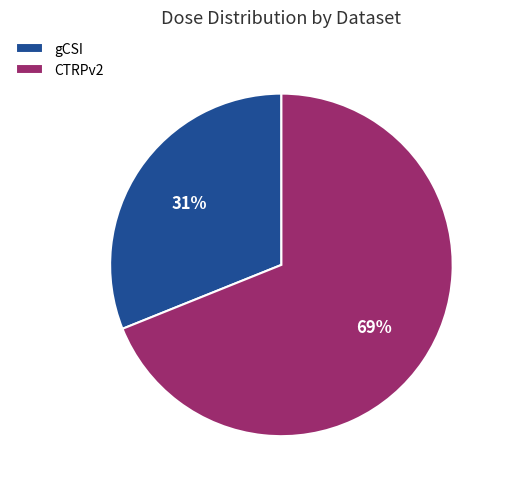

What is the largest slice in the pie chart?

CTRPv2